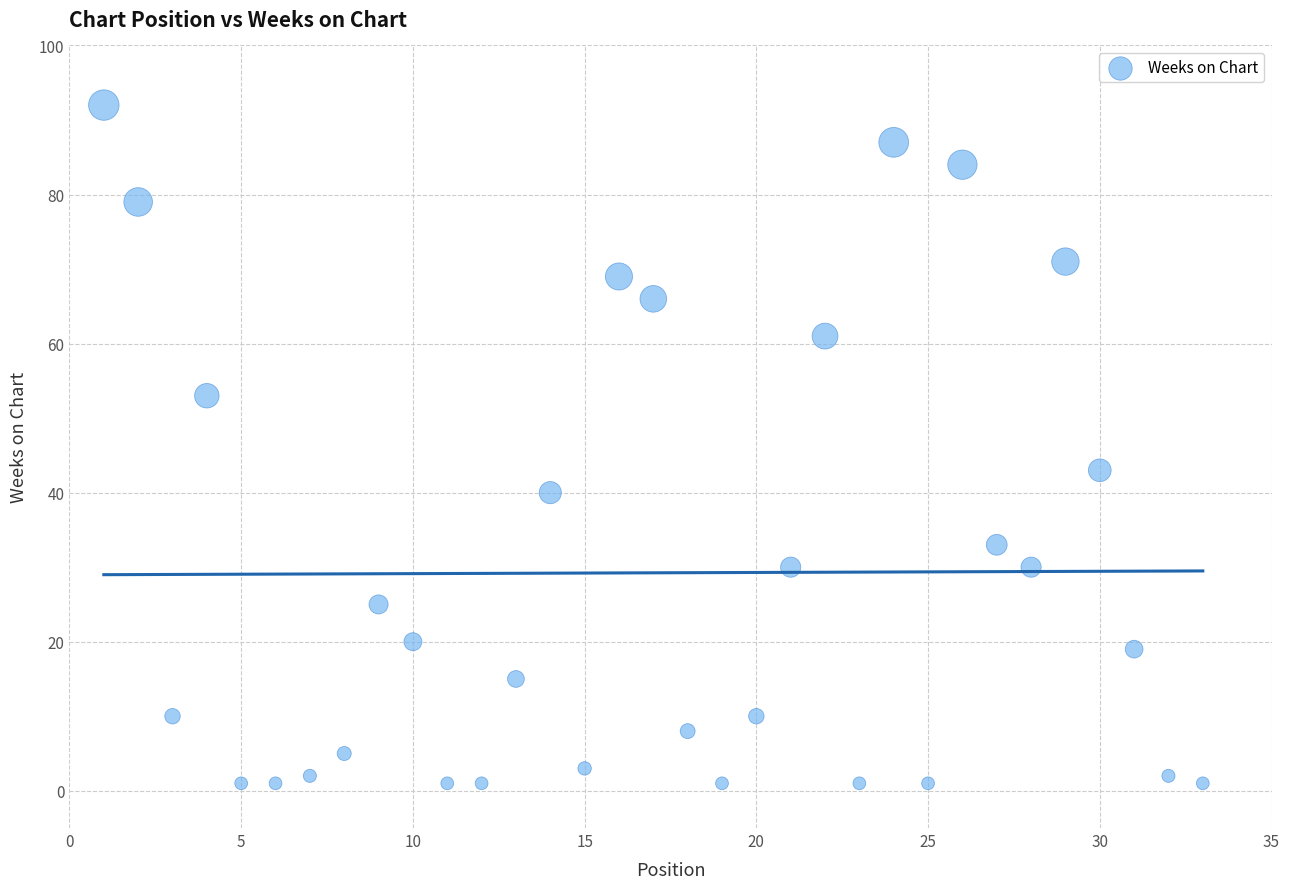

What is the range of X values (max minus min)?

32